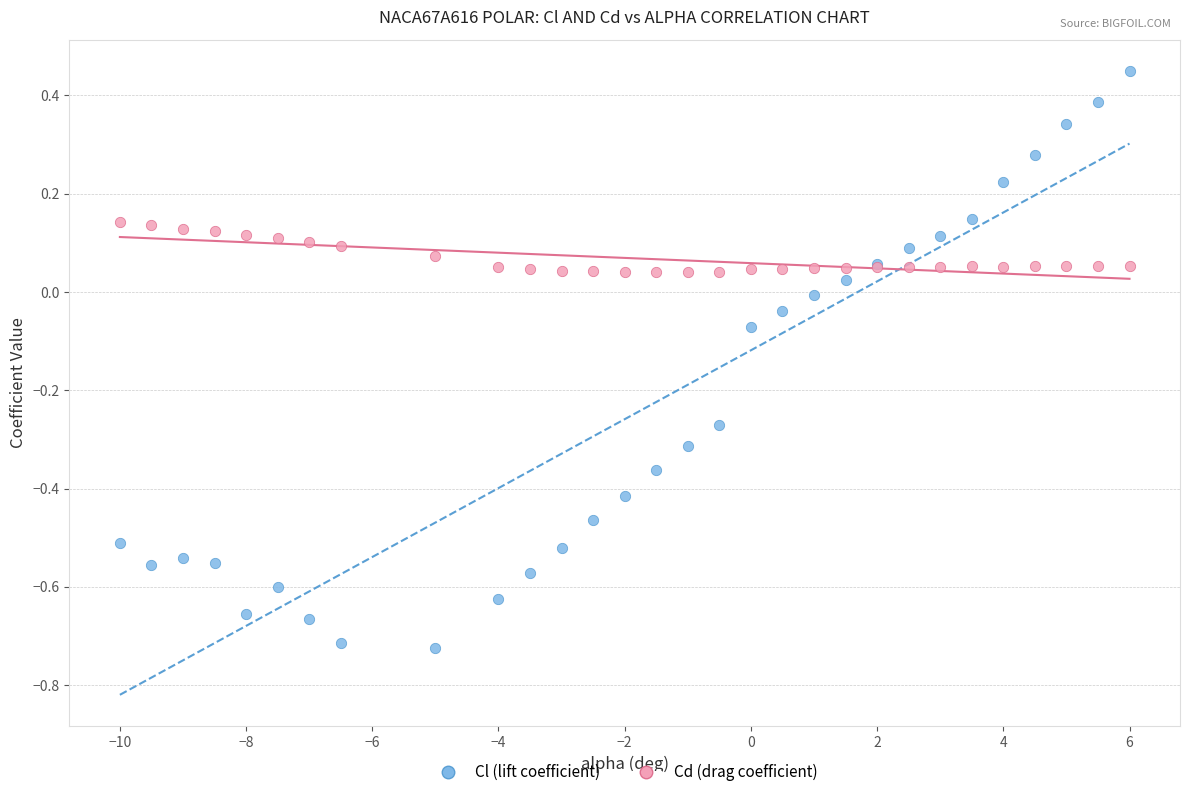

What are all the series names shown in the legend?

Cl (lift coefficient), Cd (drag coefficient)